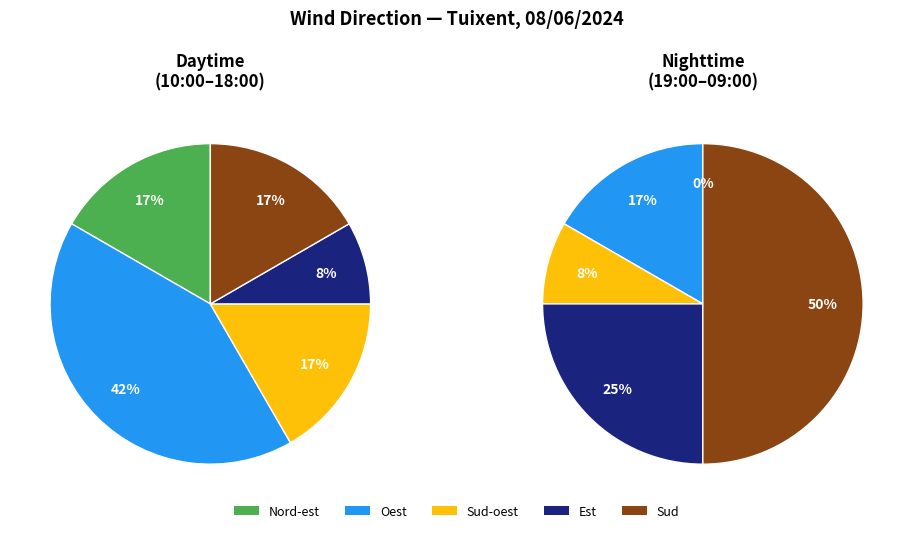

To the nearest percent, what portion does Sud-oest represent?

12%